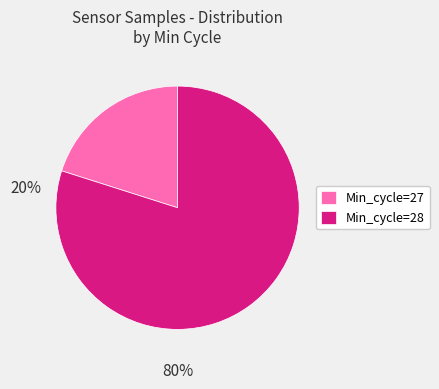

Which slice is the smallest?

Min_cycle=27